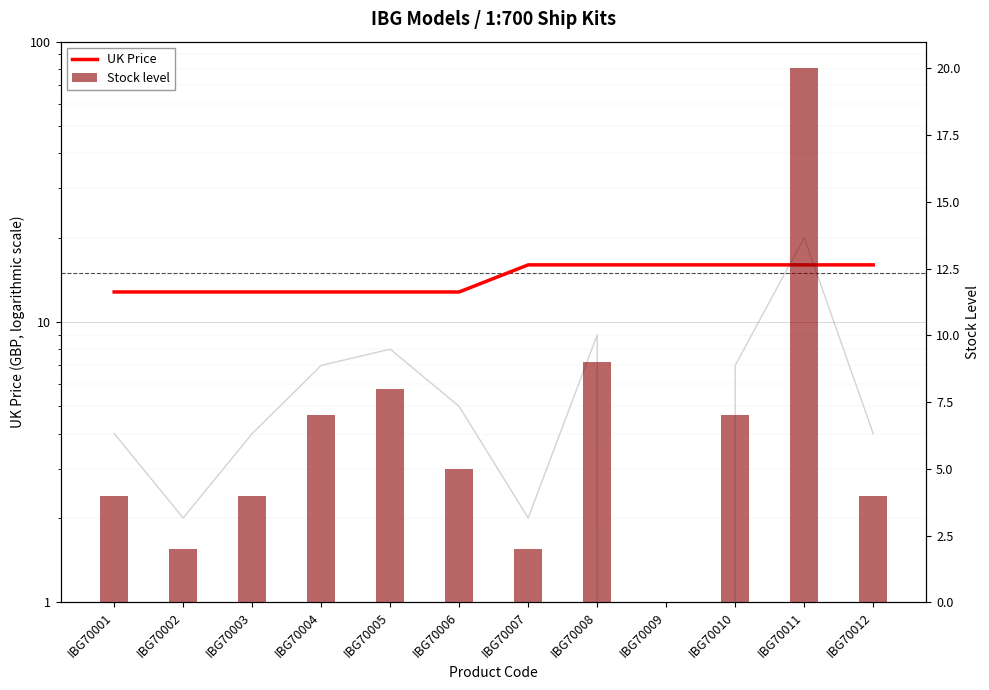

Is it true that Stock level equals 34.0 at IBG70011?

False